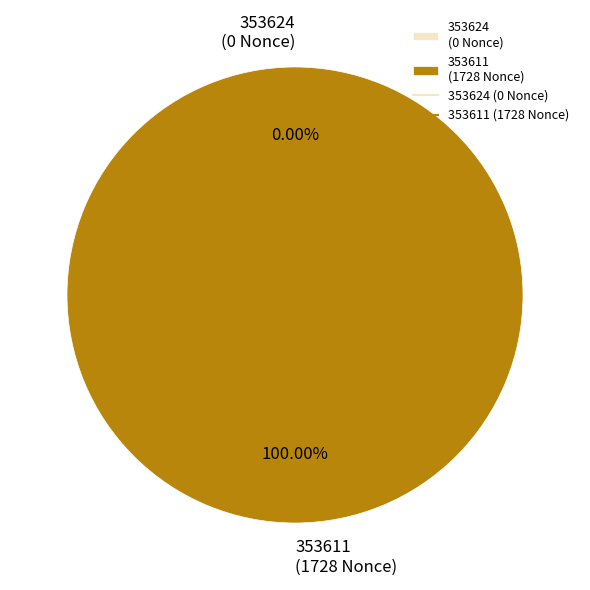

What is the smallest slice in the pie chart?

353624